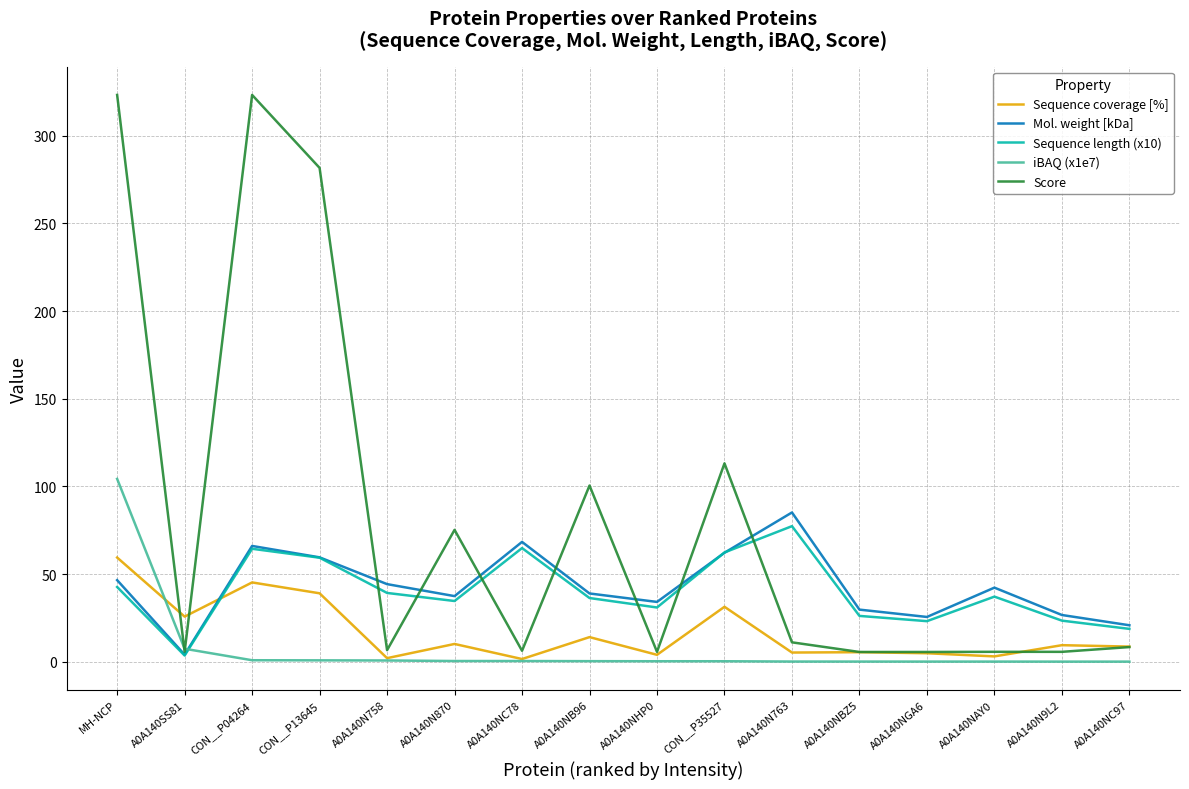

What is the difference between the highest and lowest values at A0A140NC78?

68.0